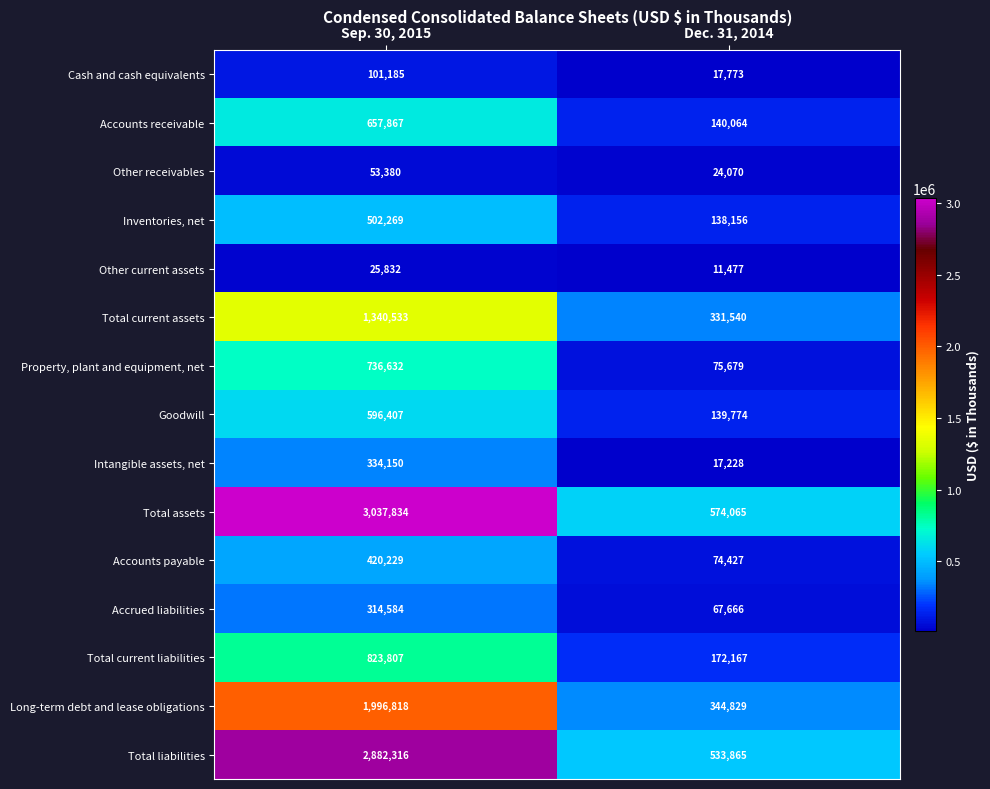

The Accrued liabilities series shows 67666 at Dec. 31, 2014. True or false?

True